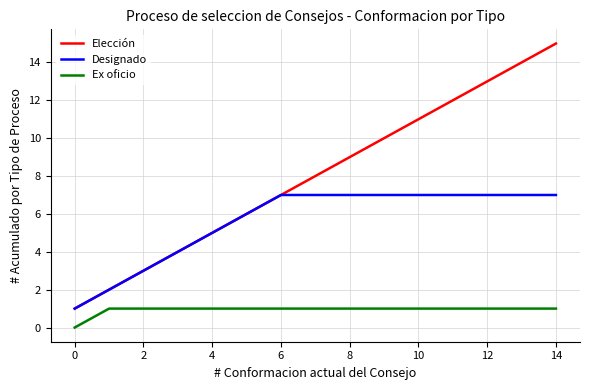

True or false: Ex oficio and Elección intersect in this chart.

False